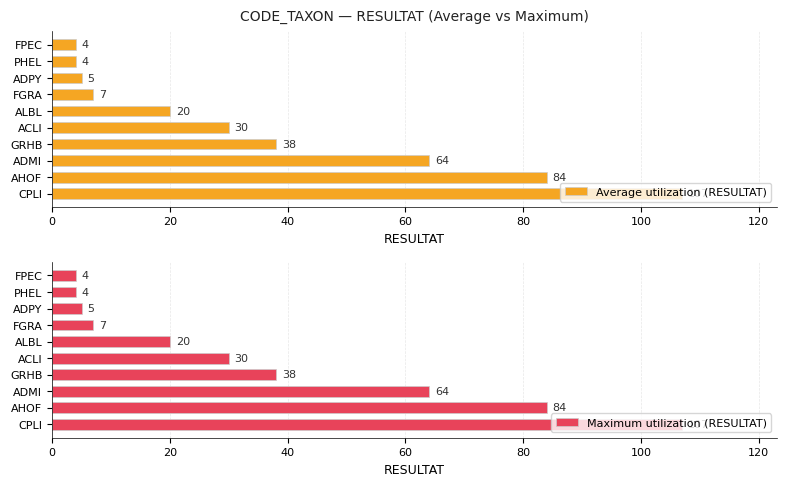

What is the difference between the maximum and minimum values in the Maximum utilization (RESULTAT) series?

103